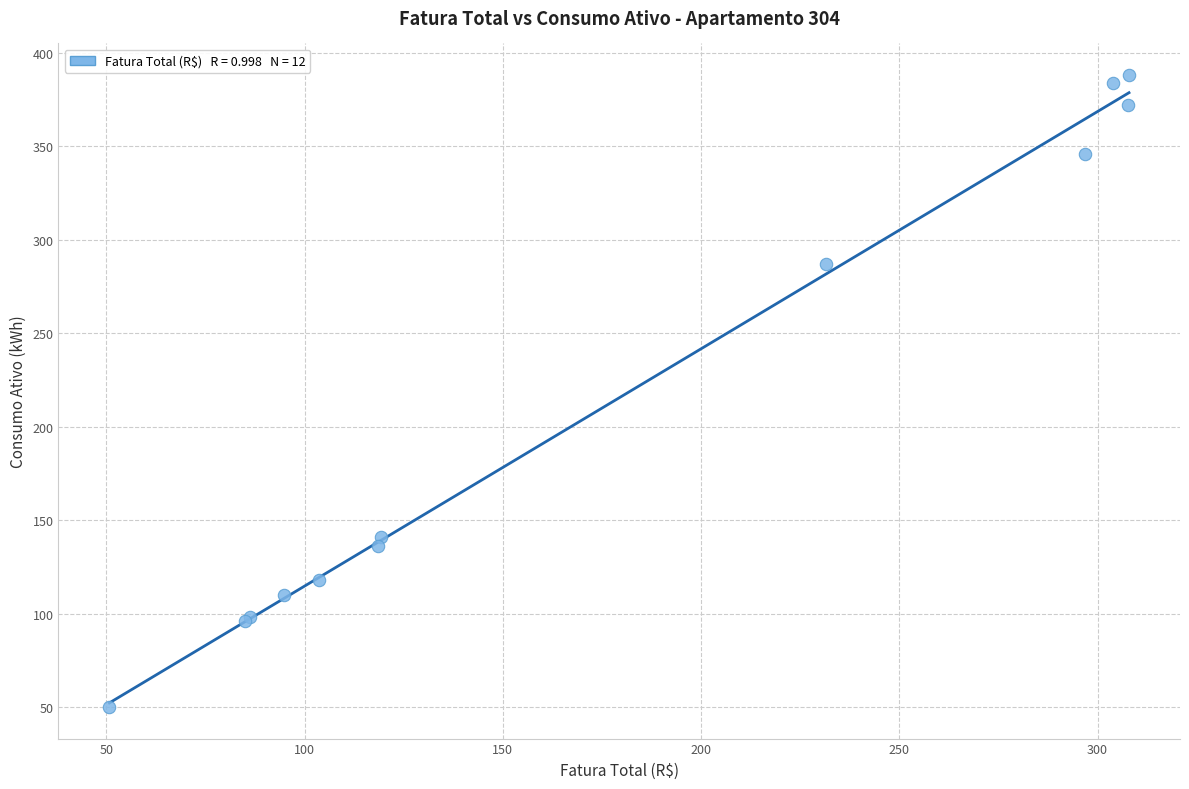

What Y value in the scatter plot is closest to 219?

287